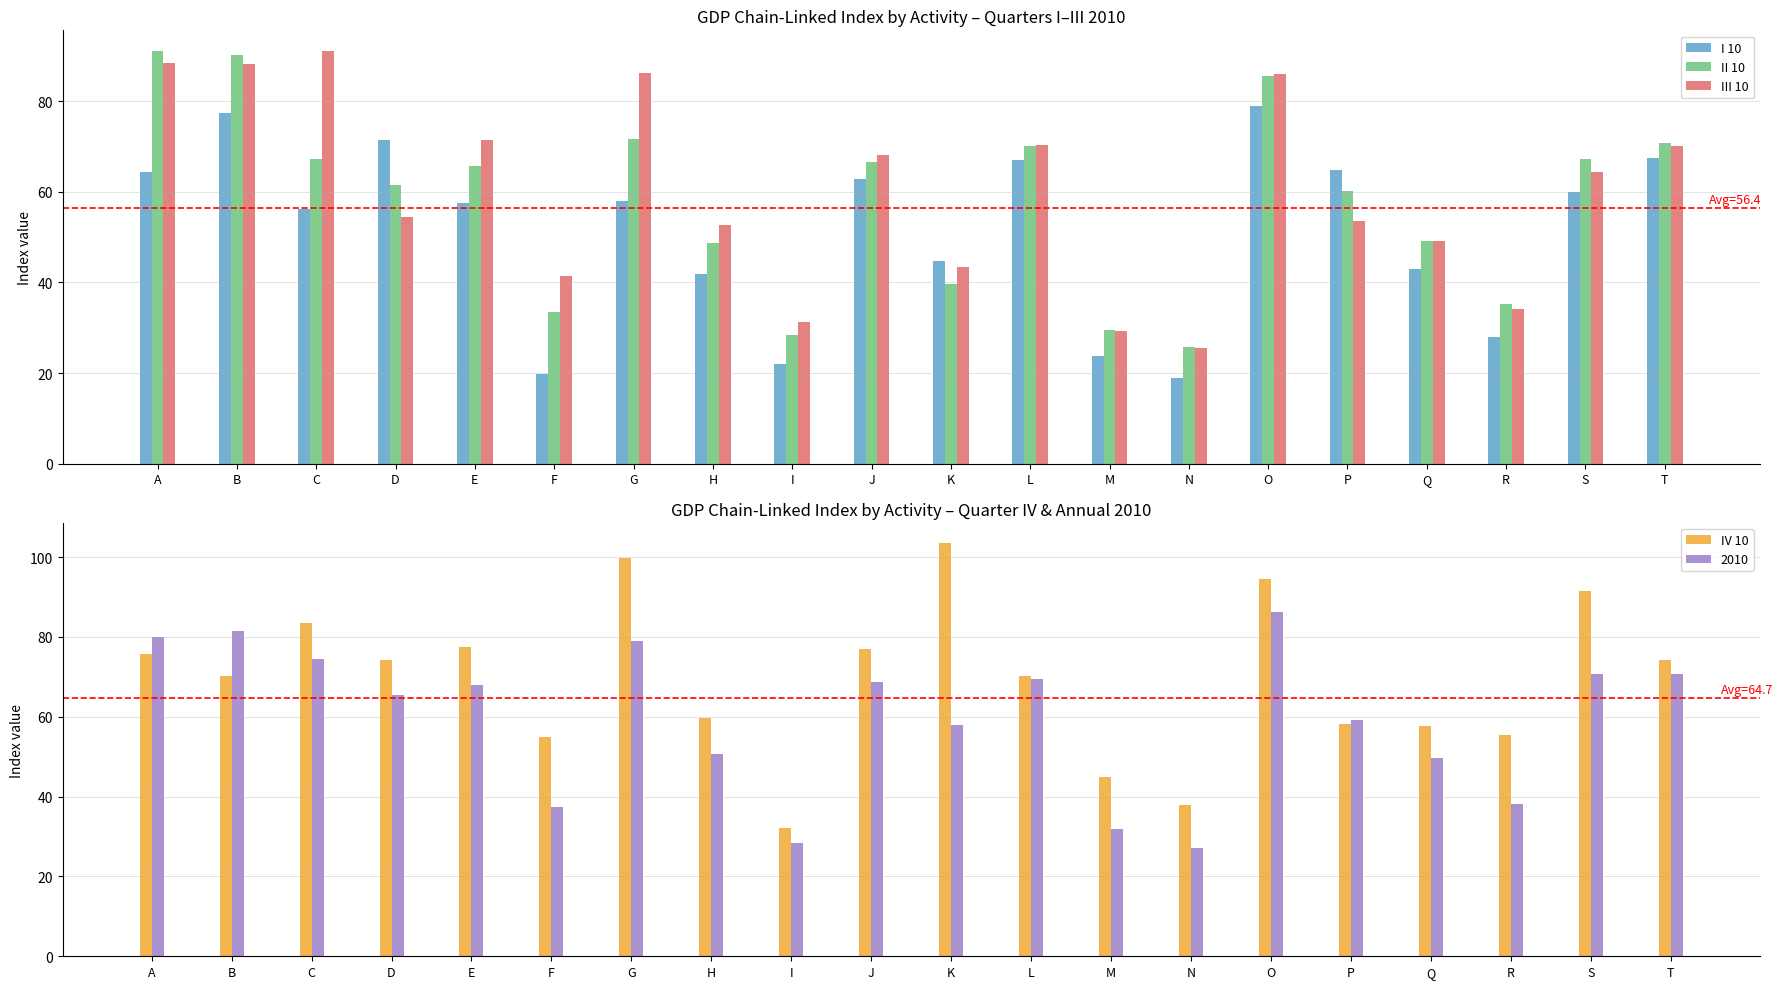

What is the value of the I 10 bar at the 9th from the left?

22.0